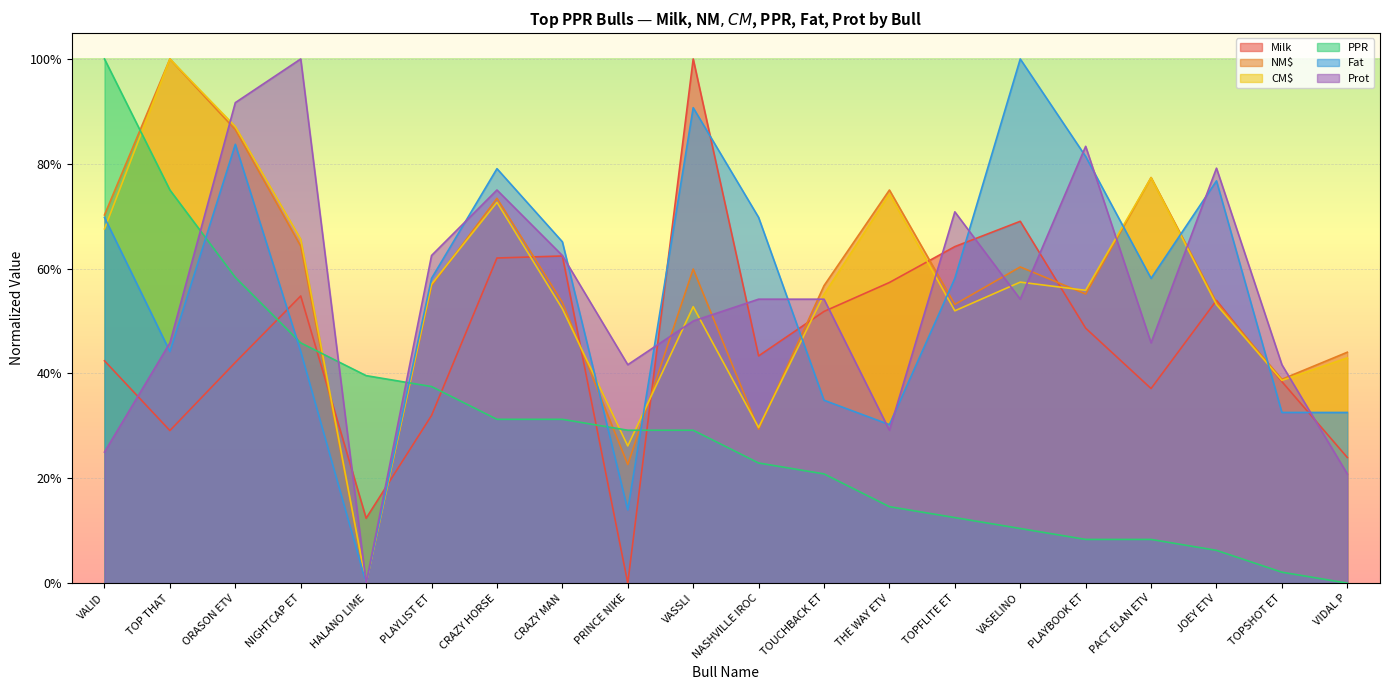

How many series are shown in this chart?

6